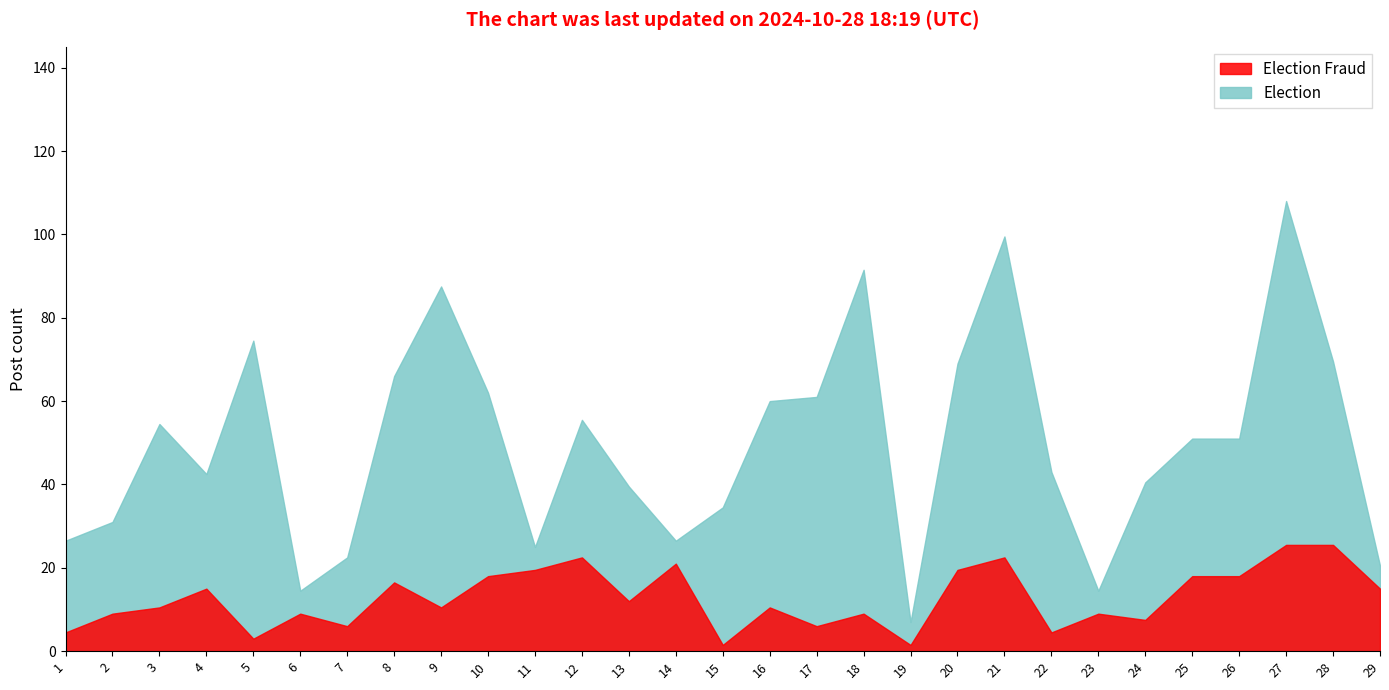

Does the chart have visible grid lines?

No